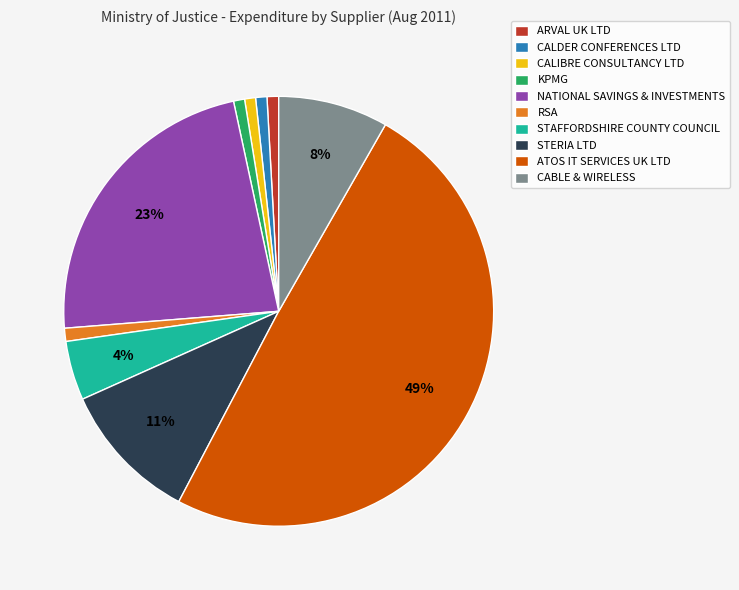

True or false: STAFFORDSHIRE COUNTY COUNCIL accounts for 4% of the total.

True